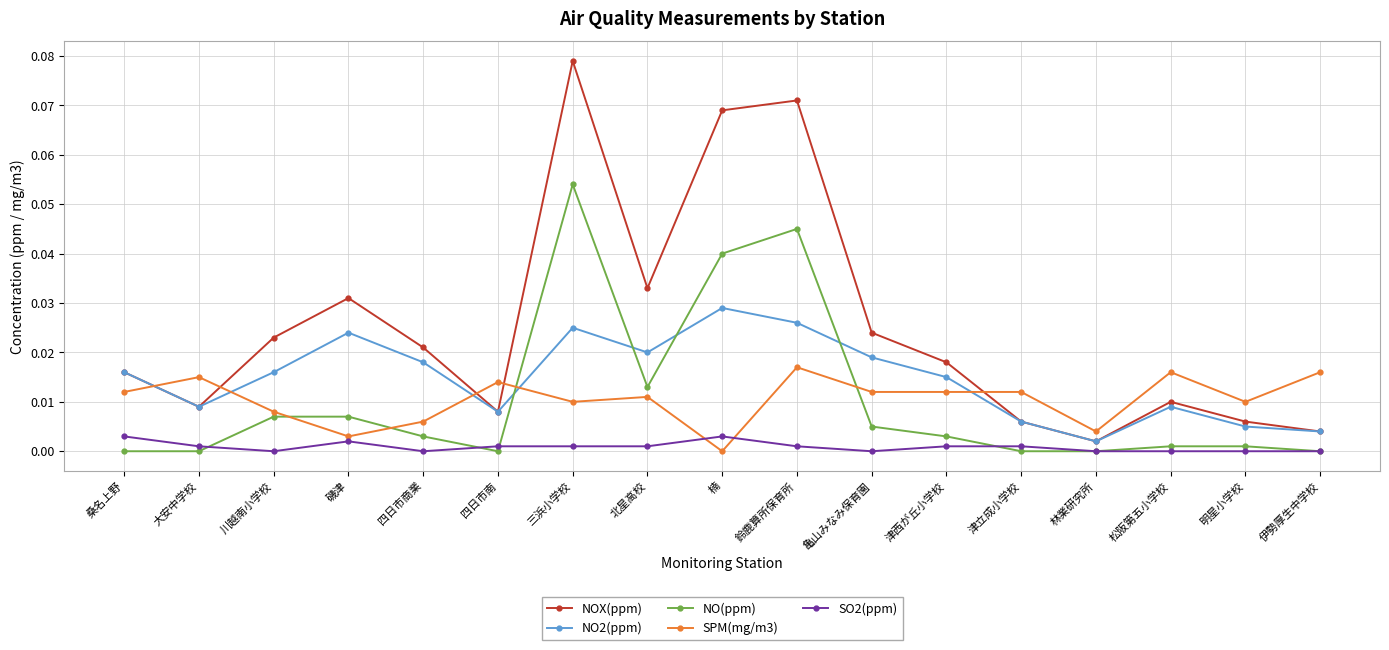

Is it true that SO2(ppm) equals 0.0 at 亀山みなみ保育園?

True